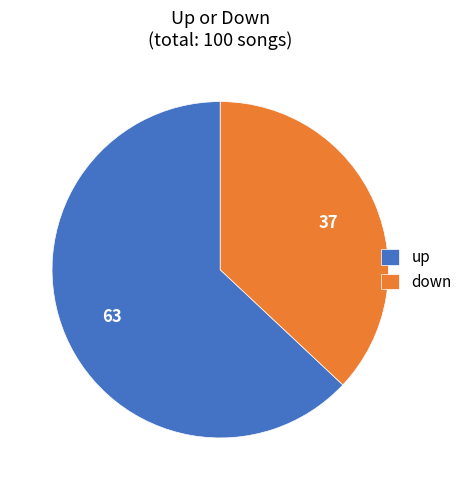

Combined, do down and up account for over 50%?

Yes